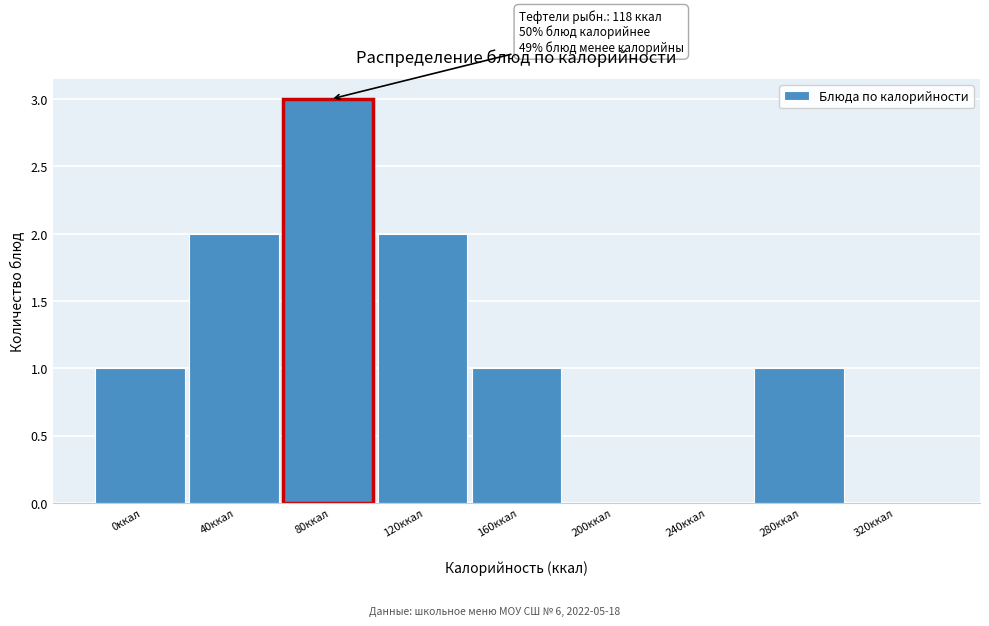

Reading left to right, transcribe all the data shown in this chart.

0ккал=1	40ккал=2	80ккал=3	120ккал=2	160ккал=1	200ккал=0	240ккал=0	280ккал=1	320ккал=0